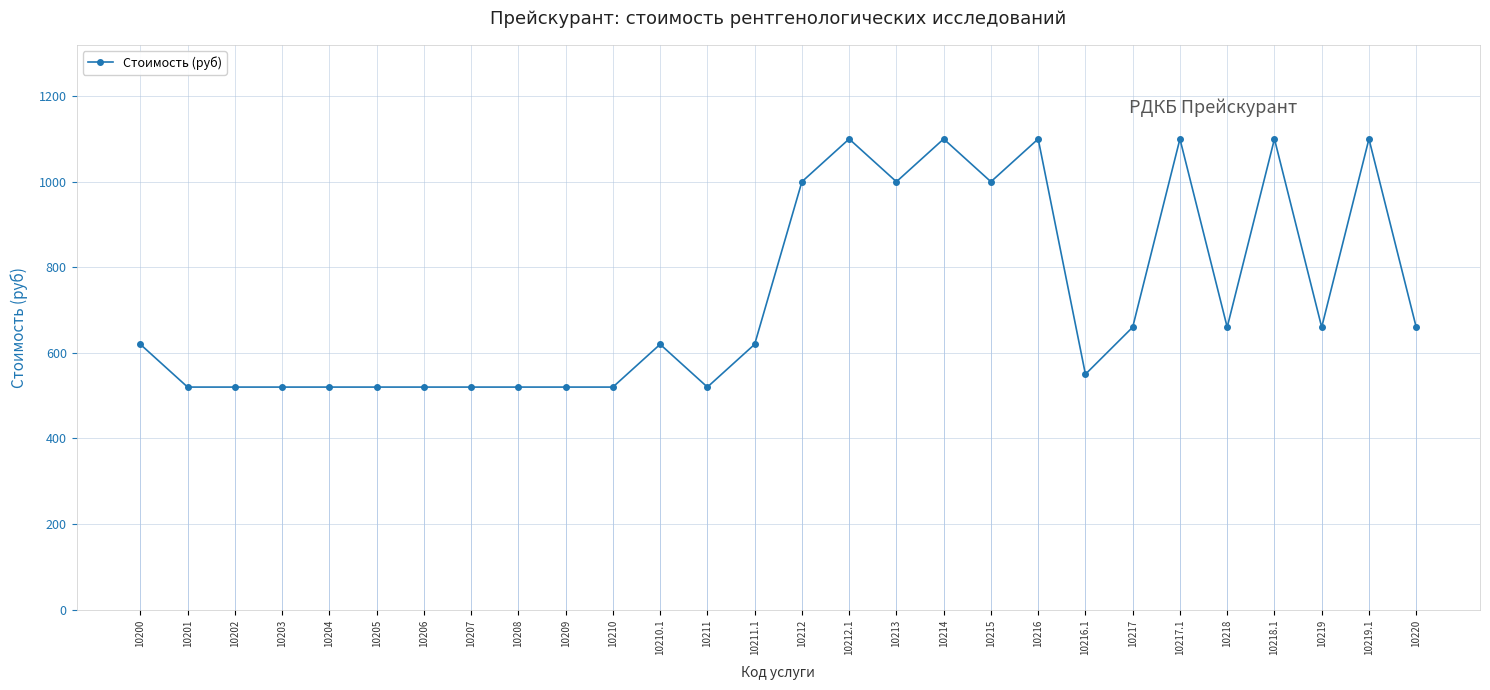

What is the approximate value at 10218.1, to the nearest 100?

1100